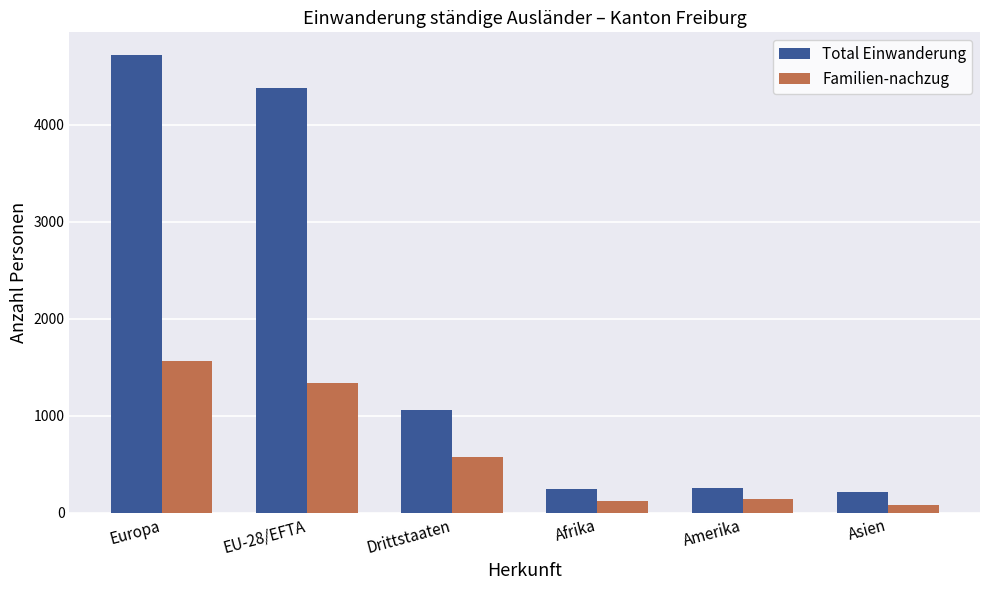

Rank the series by their average value, from highest to lowest.

Total Einwanderung, Familien-nachzug